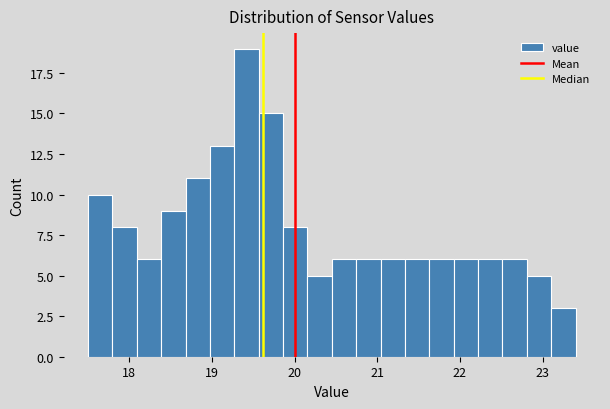

Around what value on the x-axis is the tallest bar? Give the approximate position of its centre, as read against the axis.

19.4